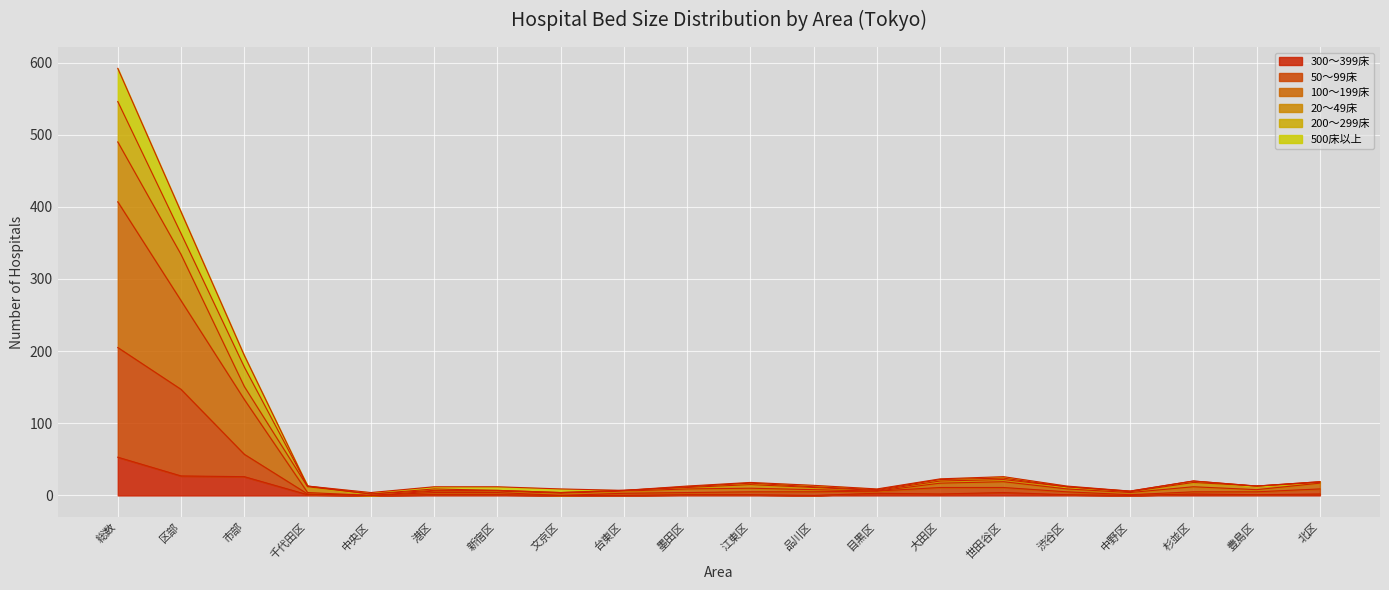

True or false: 500床以上 and 200～299床 intersect in this chart.

False